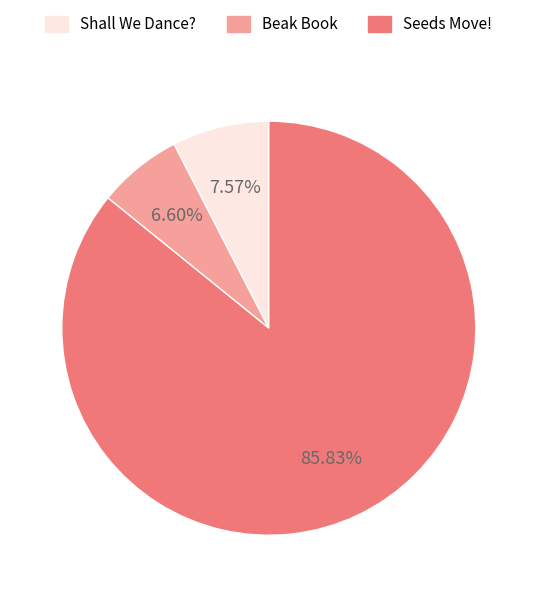

How many slices are in this pie chart?

3